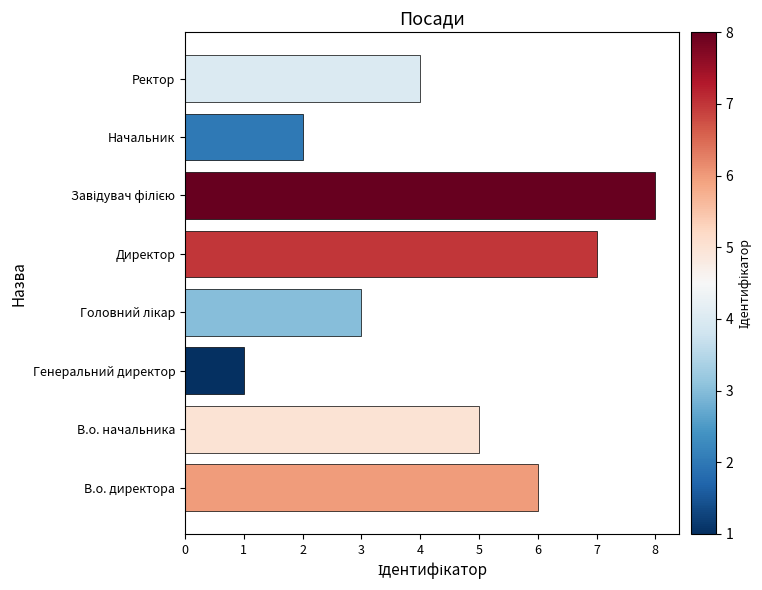

How many values are below 5?

4